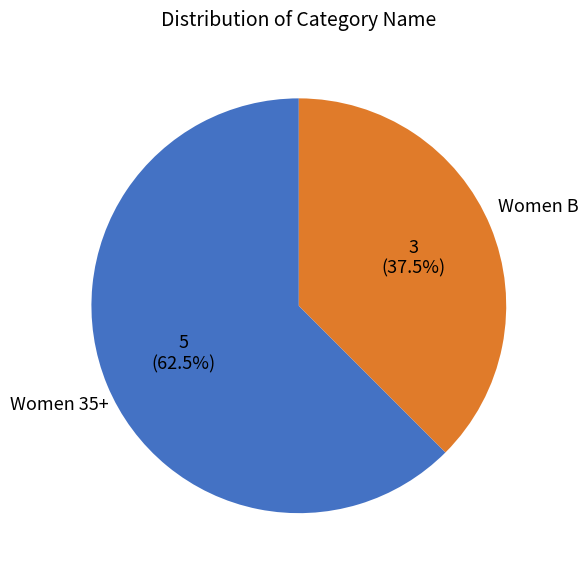

Is Women 35+ the majority of the pie?

Yes